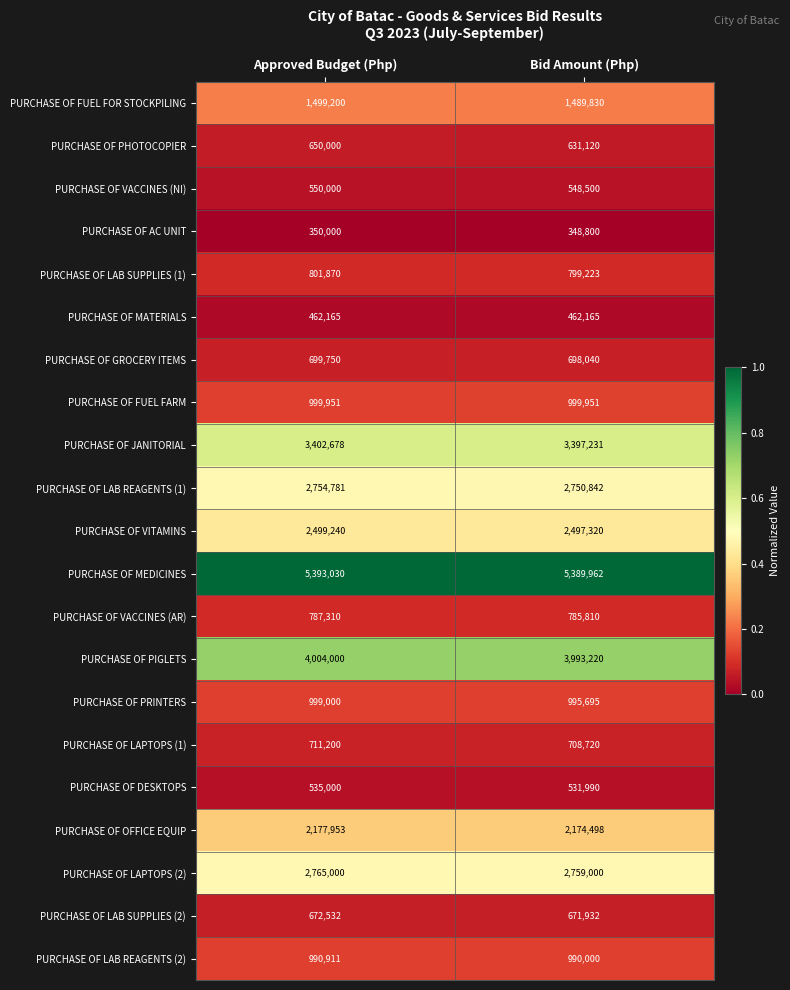

At which category is the sum across all series the highest?

Approved Budget (Php)